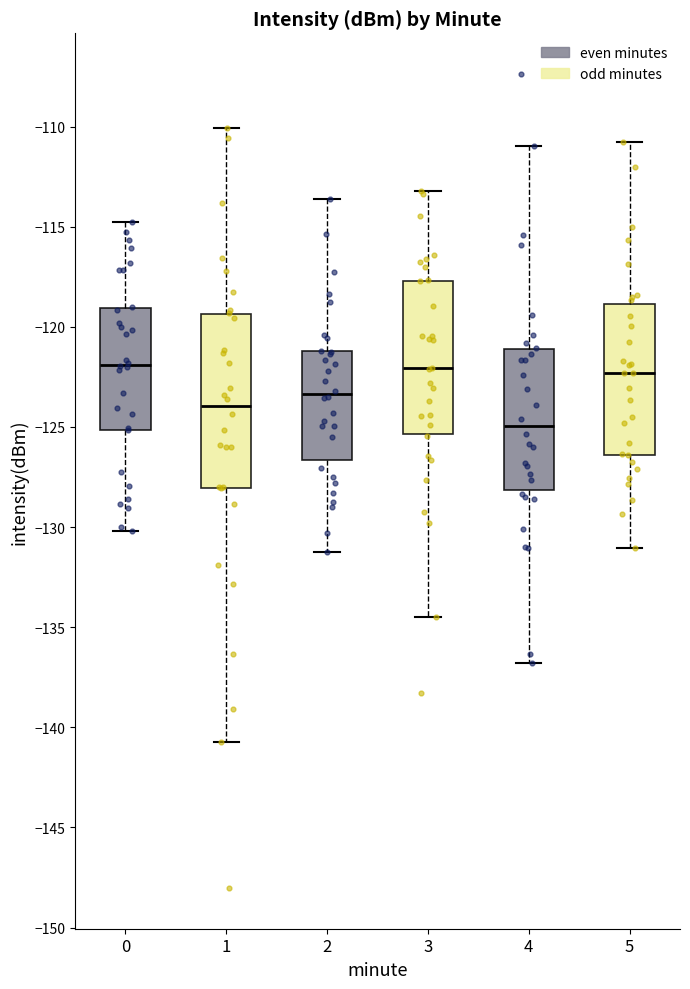

Where does the upper whisker of the box at x = 1 end on the y-axis? The values are not printed on the chart, so give them approximately, as read against the axis.

-110.0